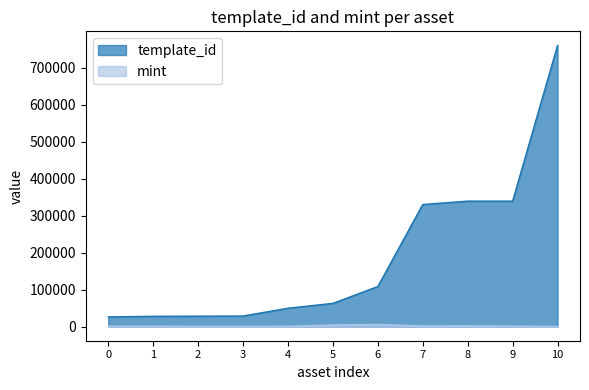

What is the minimum value for template_id?

26402